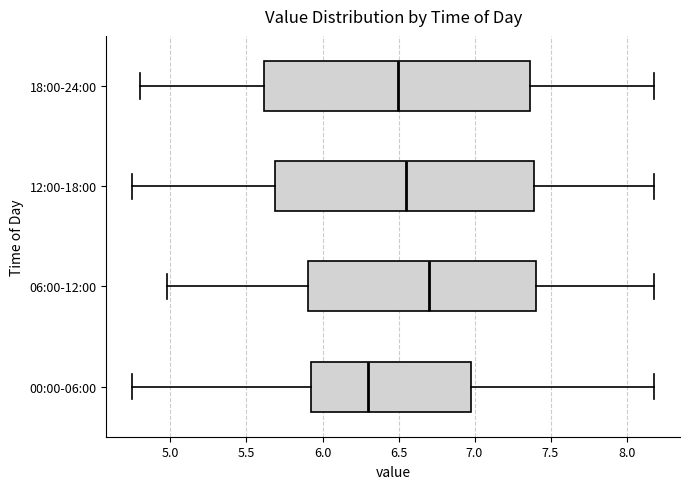

Reading bottom to top, read every box against the x-axis: the position of its median line, the range the box covers, and the ends of its whiskers. The values are not printed on the chart, so give them approximately, as read against the axis.

00:00-06:00: median 6.30, box 5.90 to 7.00, whiskers 4.75 to 8.20
06:00-12:00: median 6.70, box 5.90 to 7.40, whiskers 5.00 to 8.20
12:00-18:00: median 6.55, box 5.70 to 7.40, whiskers 4.75 to 8.20
18:00-24:00: median 6.50, box 5.60 to 7.35, whiskers 4.80 to 8.20